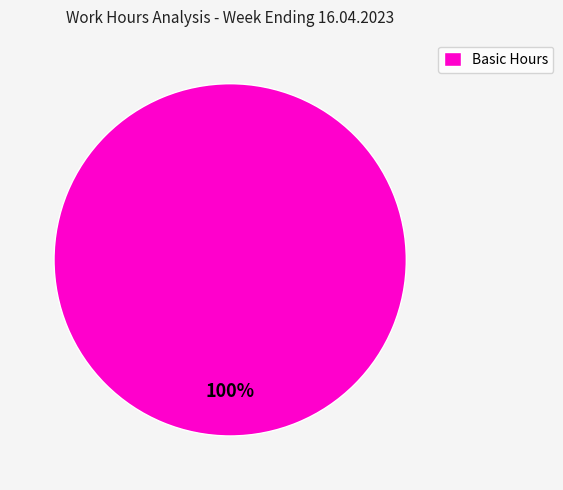

The Basic Hours slice represents 87% of the pie. True or false?

False